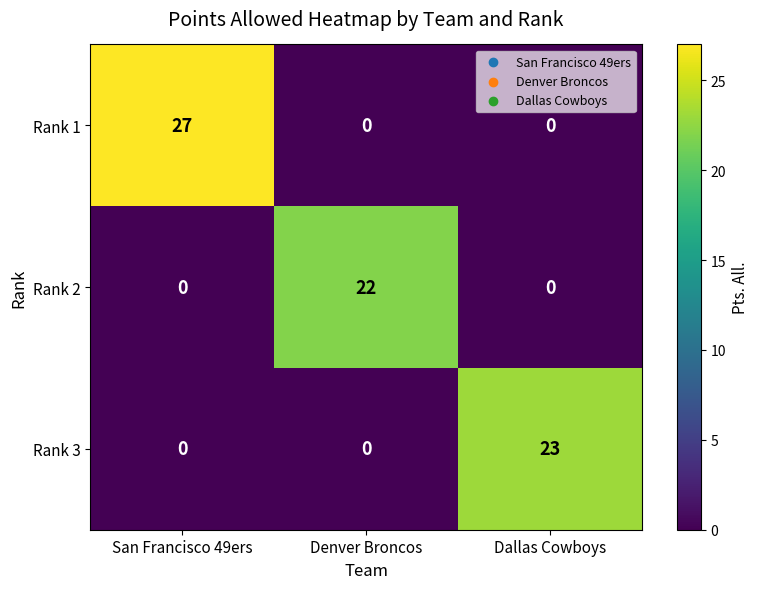

Which series changed the most between San Francisco 49ers and Denver Broncos?

Rank 1